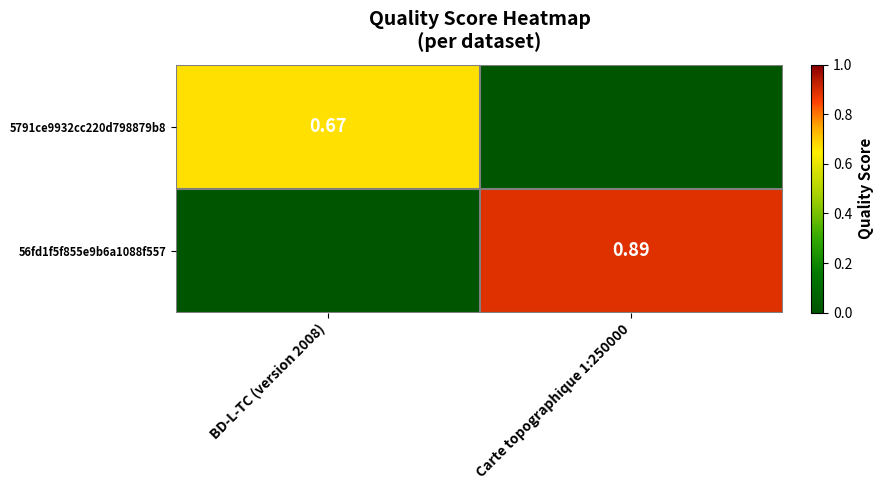

At which category does the chart reach its peak across all series?

Carte topographique 1:250000